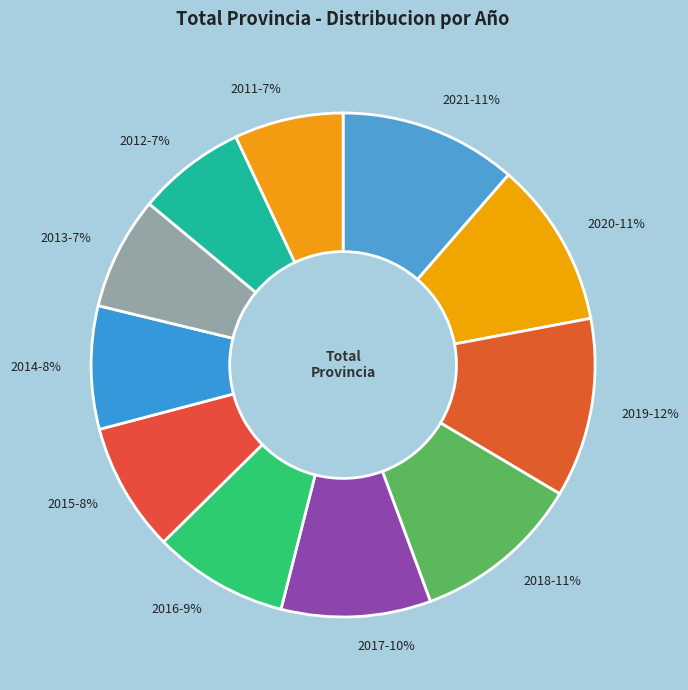

True or false: 2020 accounts for 1% of the total.

False